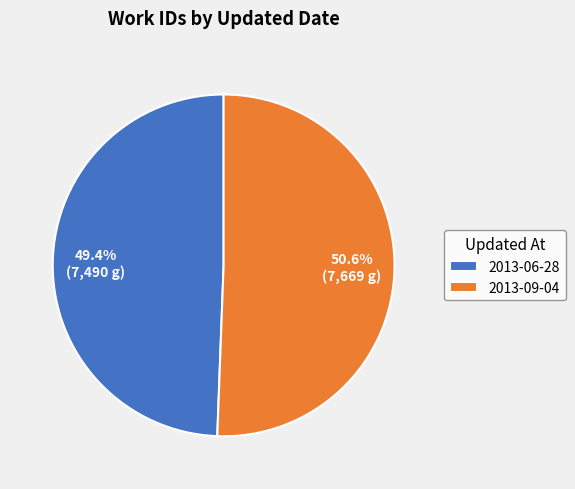

To the nearest percent, what is the combined percentage of 2013-06-28 and 2013-09-04?

100%